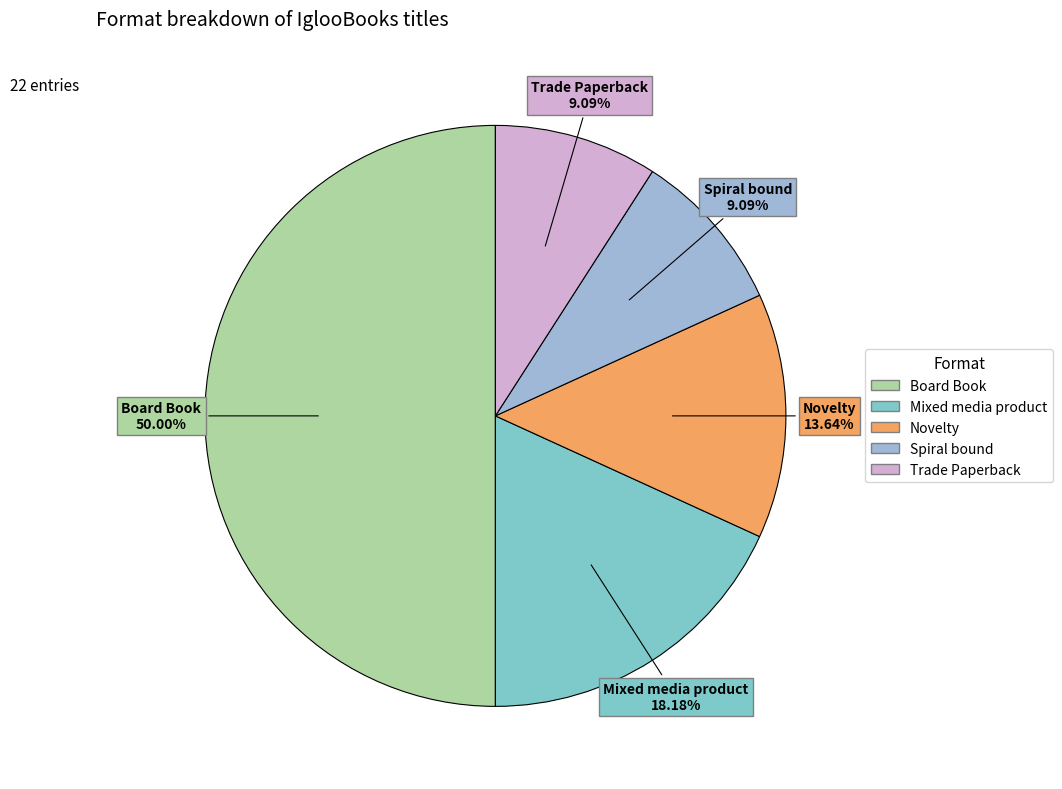

What is the largest slice in the pie chart?

Board Book